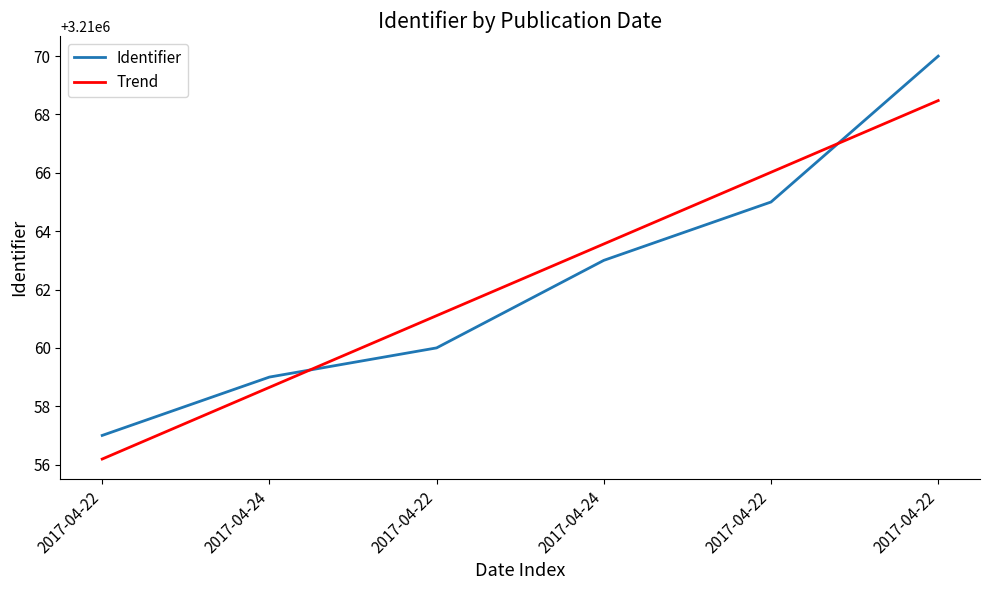

What is the difference between the Identifier values at 2017-04-24 and 2017-04-24?

4.0